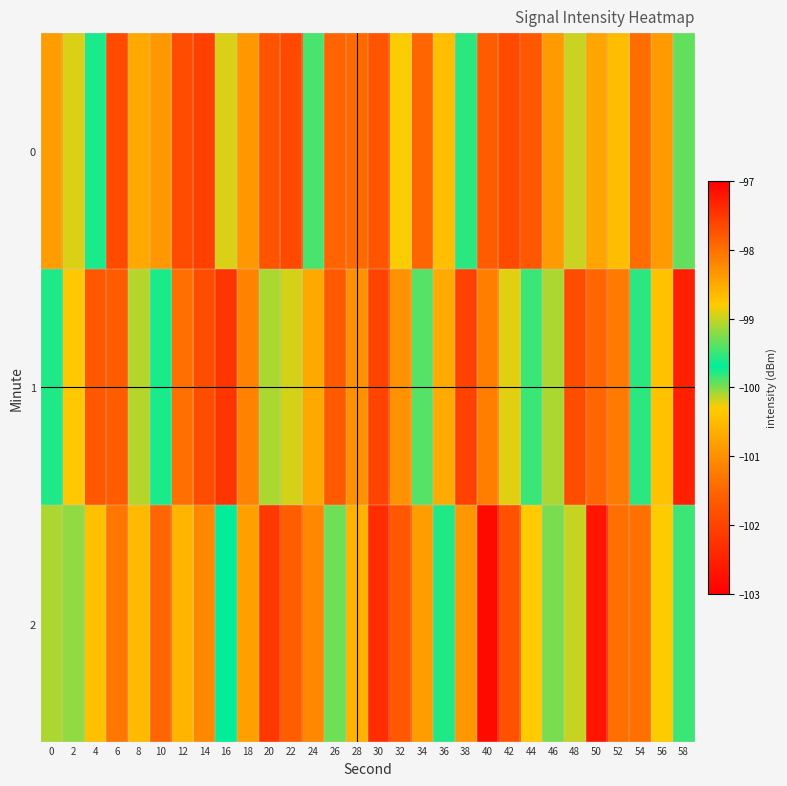

What is the total value across all series at 48?

-296.9